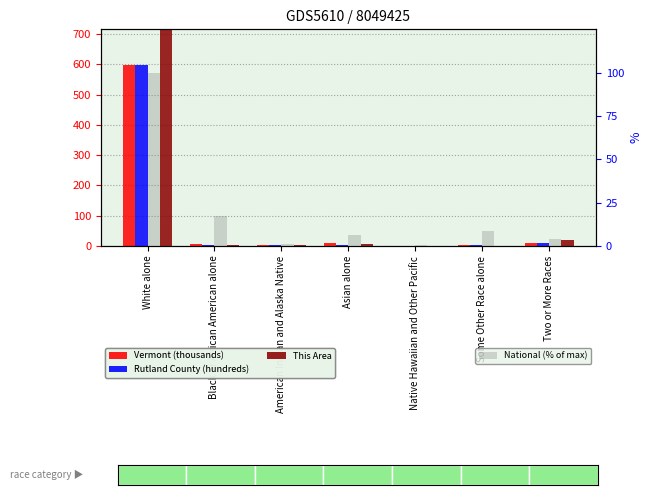

Which series has the largest range (max minus min)?

This Area